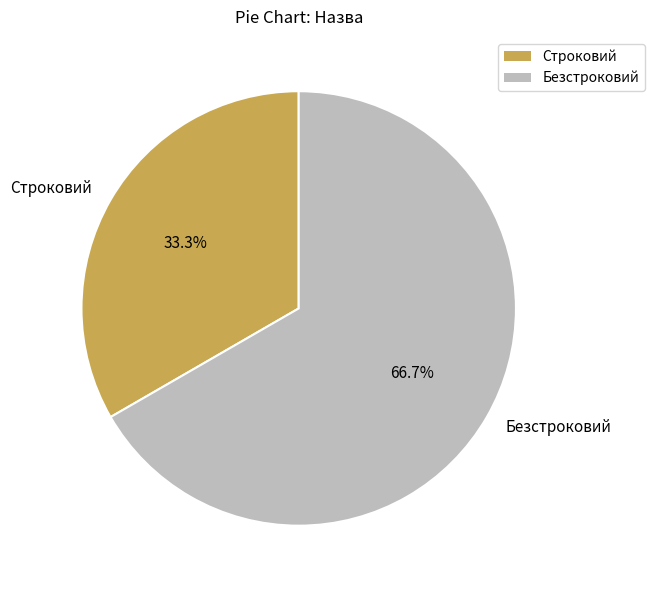

Which has a higher value, Безстроковий or Строковий?

Безстроковий